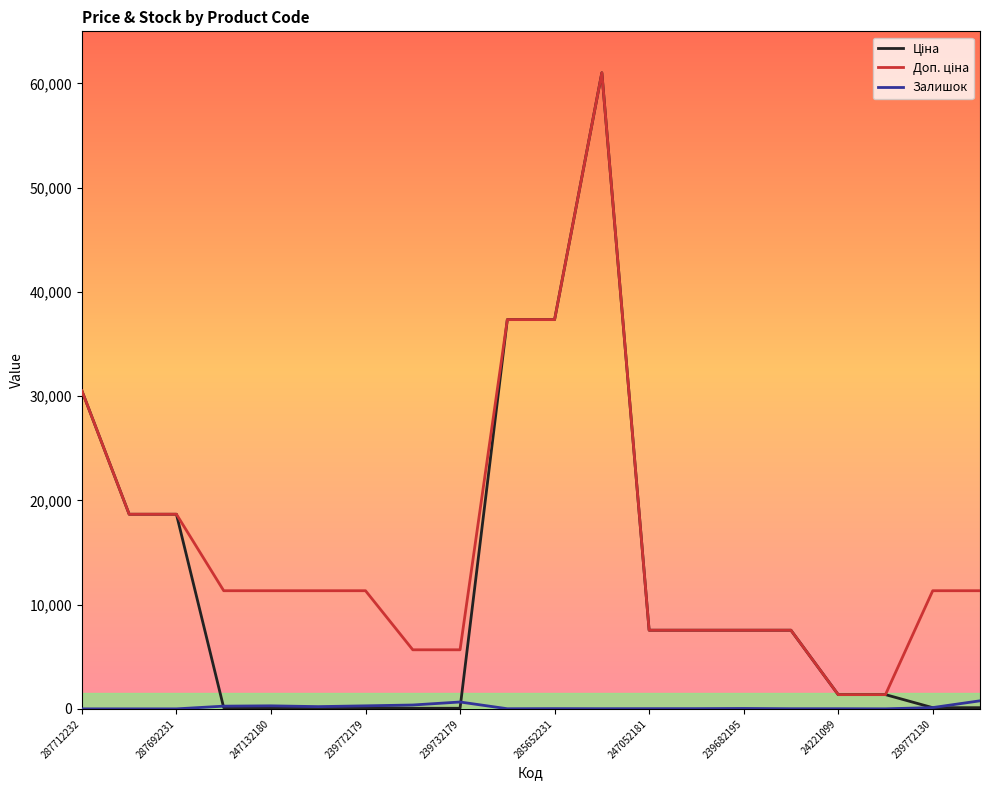

What are all the series names shown in the legend?

Ціна, Доп. ціна, Залишок